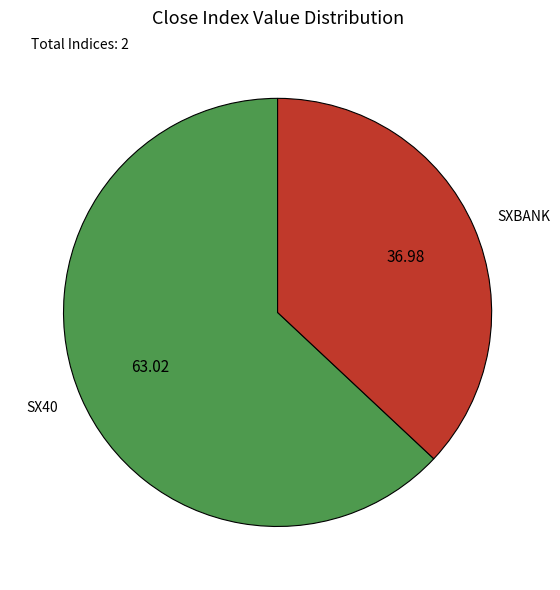

Which category accounts for the majority?

SX40